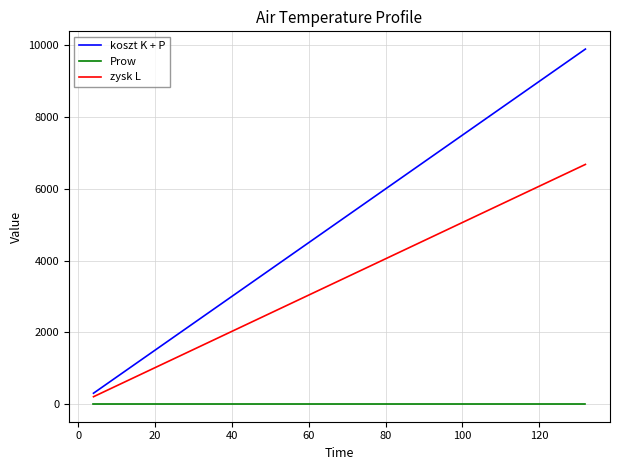

At how many categories does at least one series exceed 241?

33